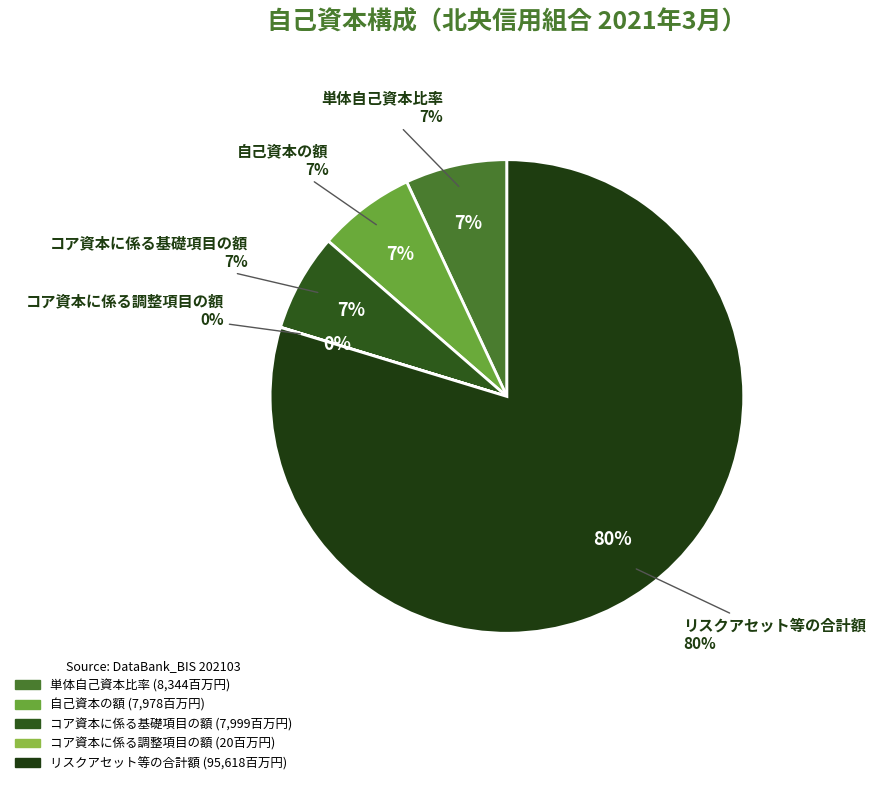

The リスクアセット等の合計額 slice represents 80% of the pie. True or false?

True